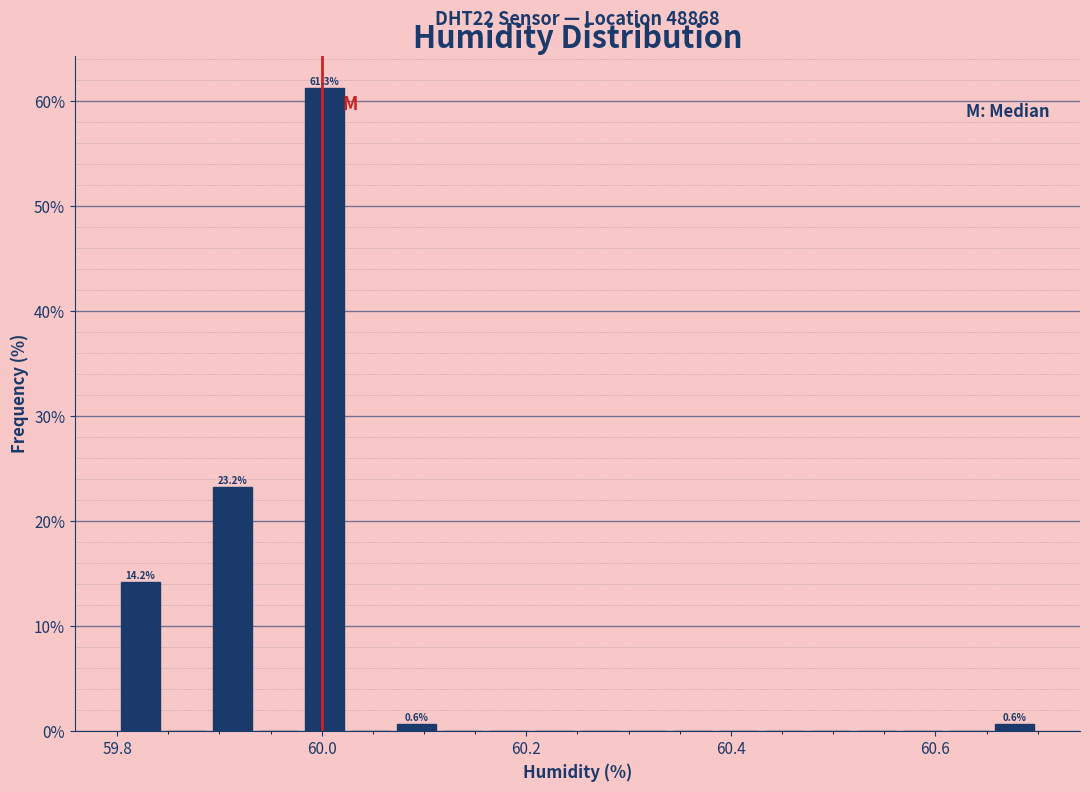

Read against the x-axis, roughly where is the centre of the tallest bar?

60.00